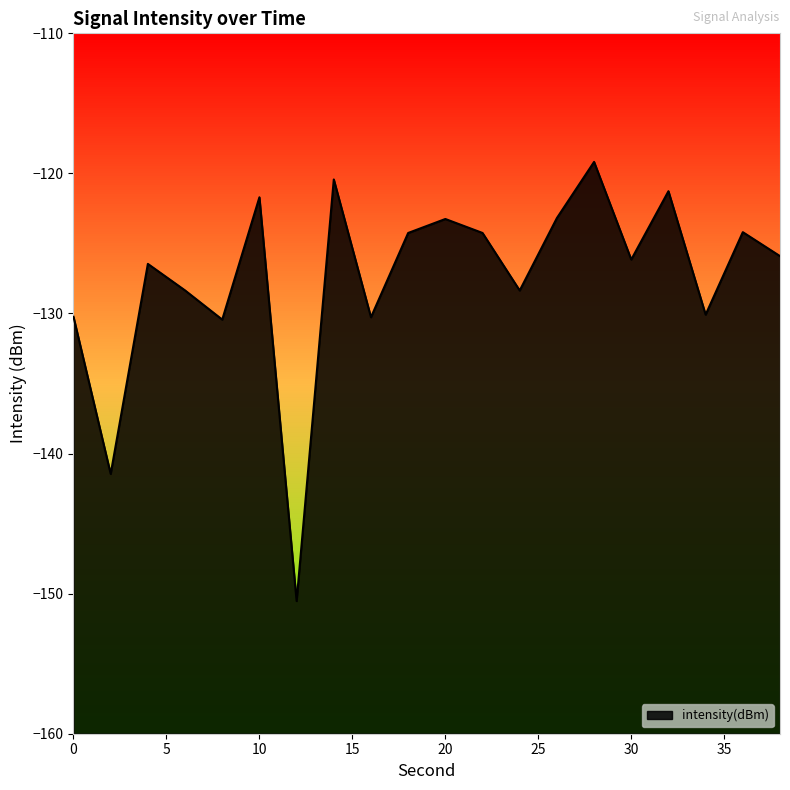

What is the sum of the values at 34 and 2?

-271.5